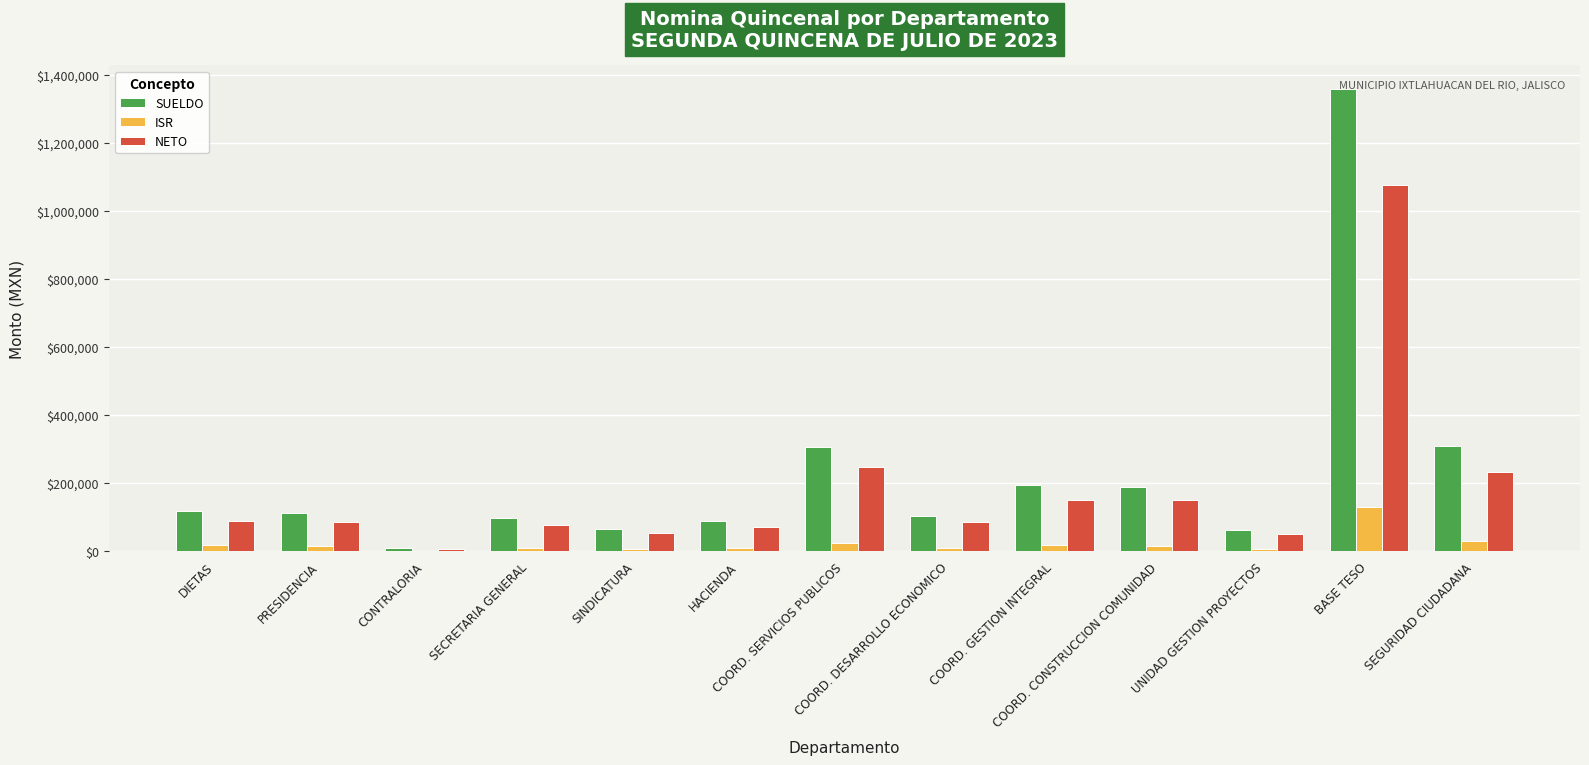

What is the sum of all NETO values?

2364392.2